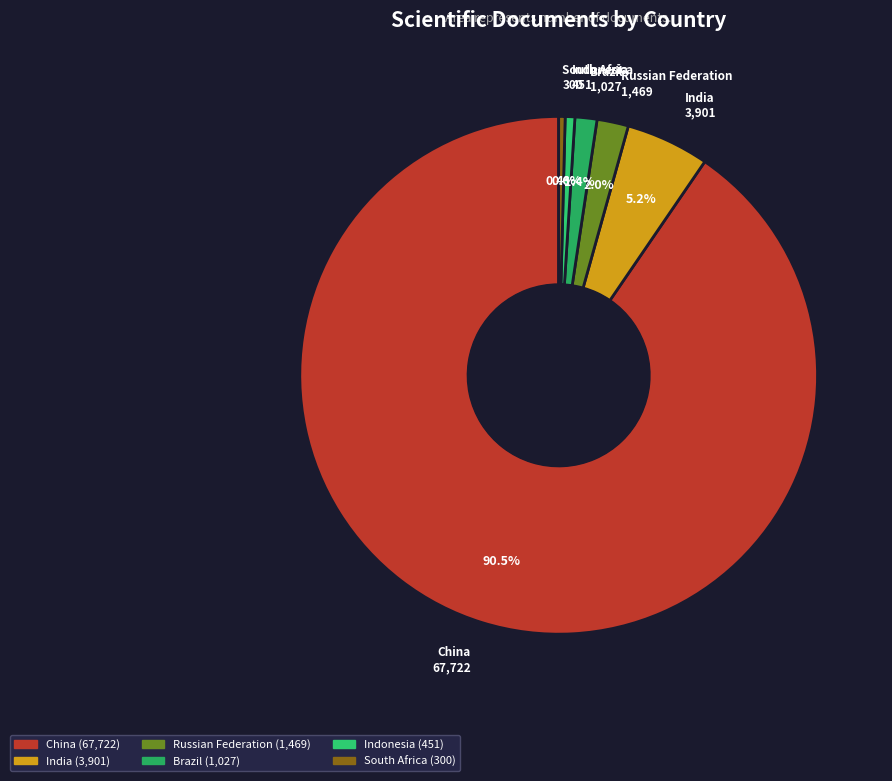

The Brazil slice represents 1% of the pie. True or false?

True